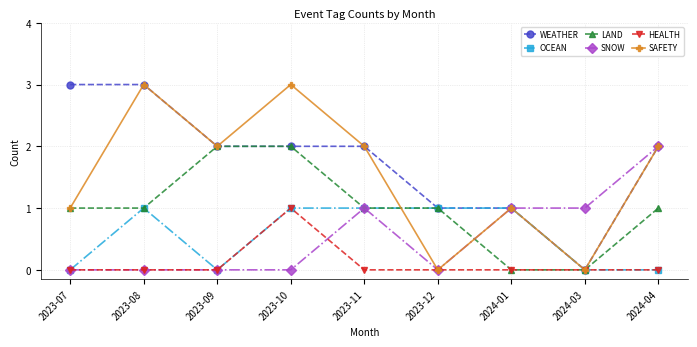

What is the highest value of the HEALTH series?

1